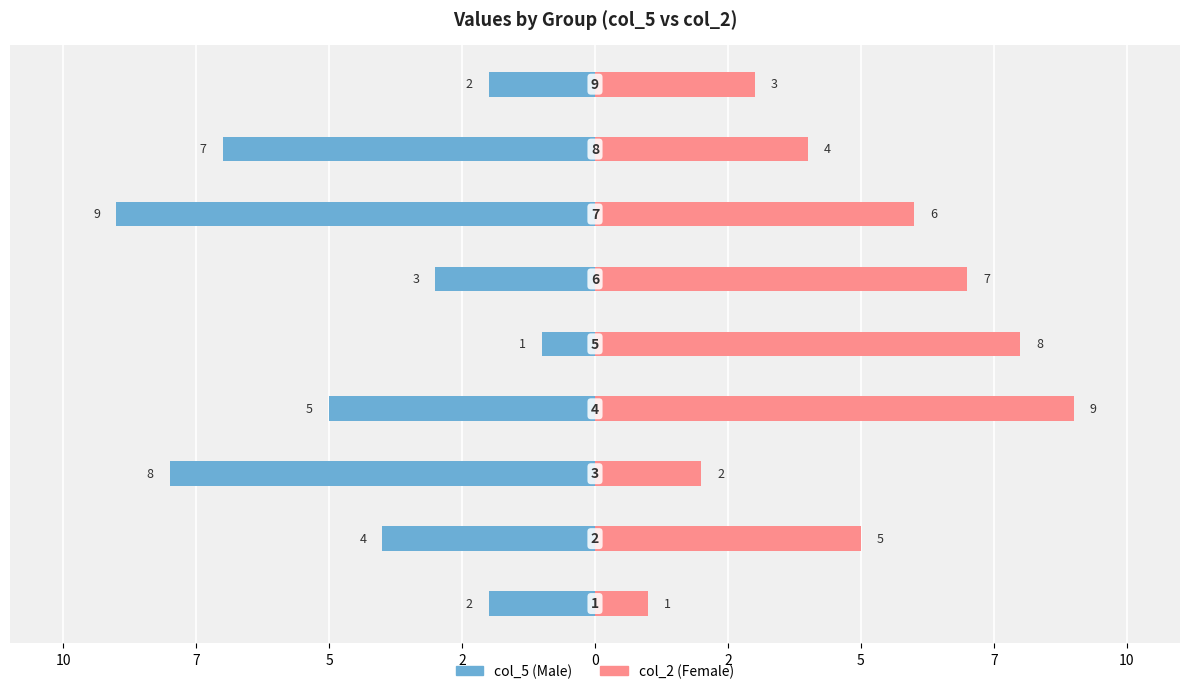

What is the value of the col_2 (Female) bar at the 6th from the left?

7